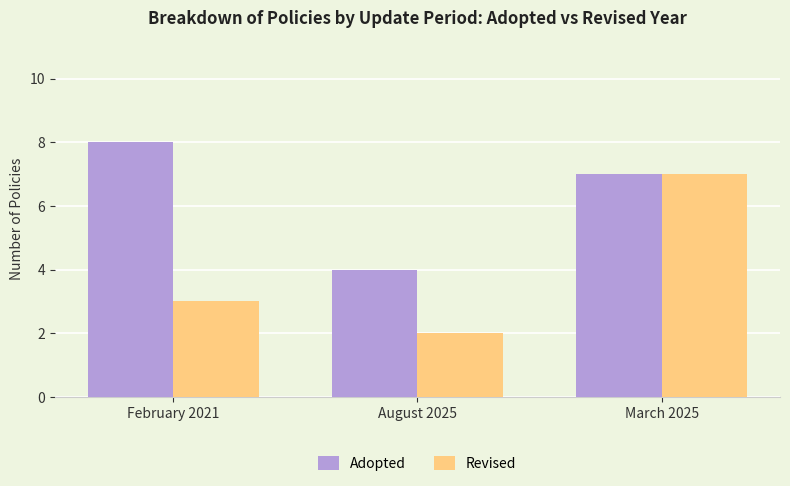

How many distinct data groups are displayed?

2